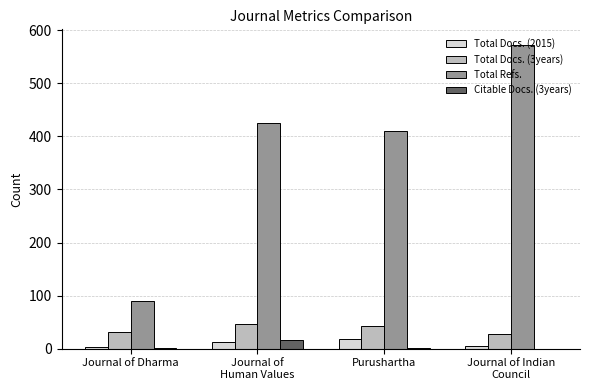

What are all the series names shown in the legend?

Total Docs. (2015), Total Docs. (3years), Total Refs., Citable Docs. (3years)